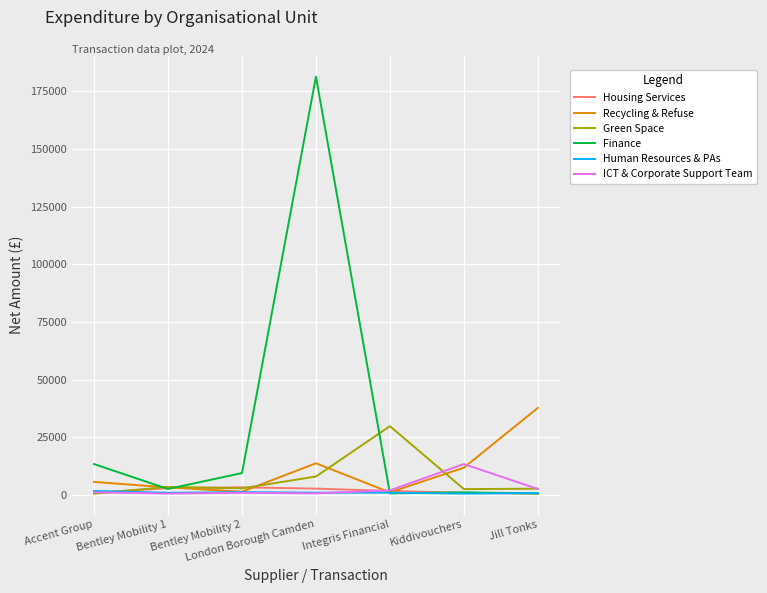

At which label does Finance first exceed 2596?

Accent Group